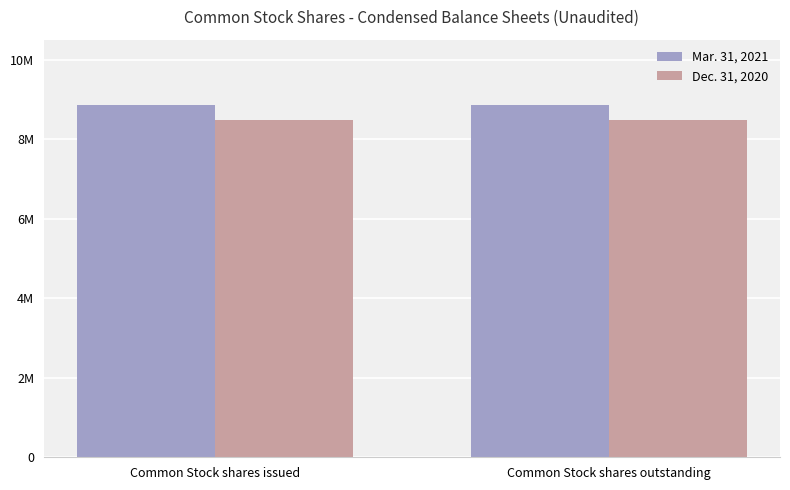

Are the bars grouped side by side (vs. stacked)?

Yes